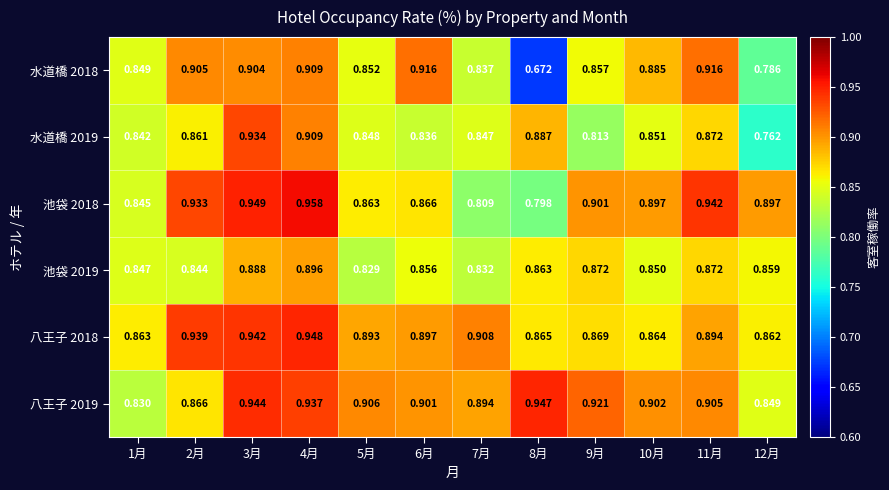

Count the number of data series in this chart.

6